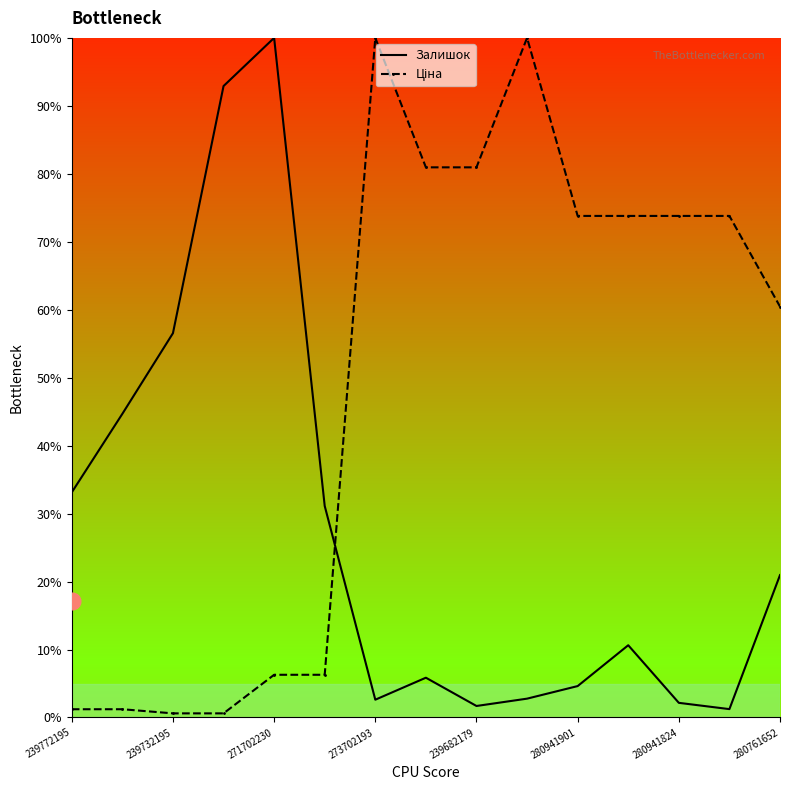

What is the maximum value shown in the chart?

100.0